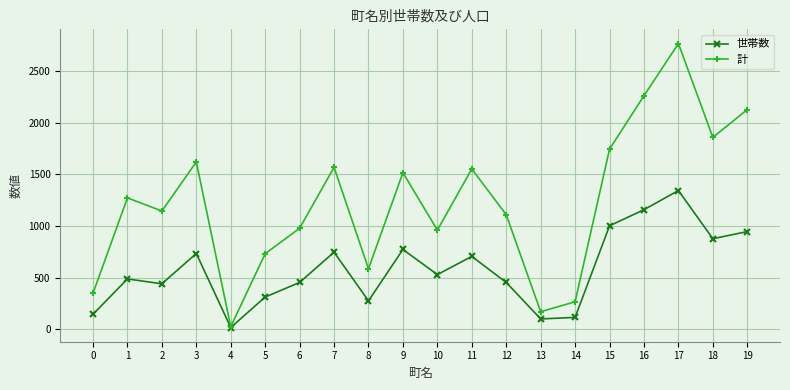

Reading right to left, extract all data points from this chart.

世帯数: 19=945	18=876	17=1342	16=1157	15=1001	14=115	13=100	12=453	11=705	10=529	9=772	8=275	7=746	6=453	5=312	4=17	3=733	2=440	1=487	0=145
計: 19=2125	18=1856	17=2764	16=2259	15=1743	14=266	13=170	12=1108	11=1551	10=959	9=1515	8=585	7=1567	6=977	5=731	4=25	3=1619	2=1144	1=1271	0=348